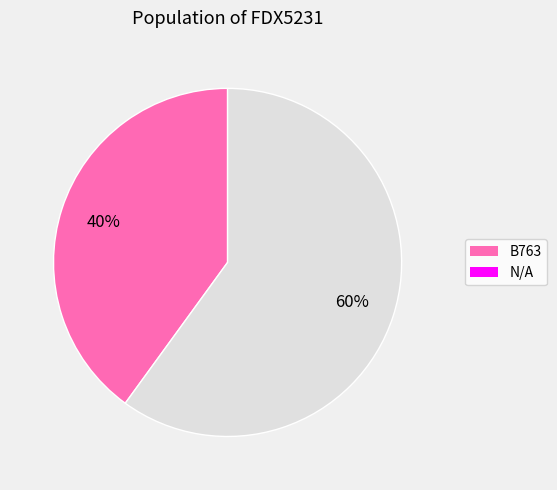

To the nearest percent, what portion does B763 represent?

40%